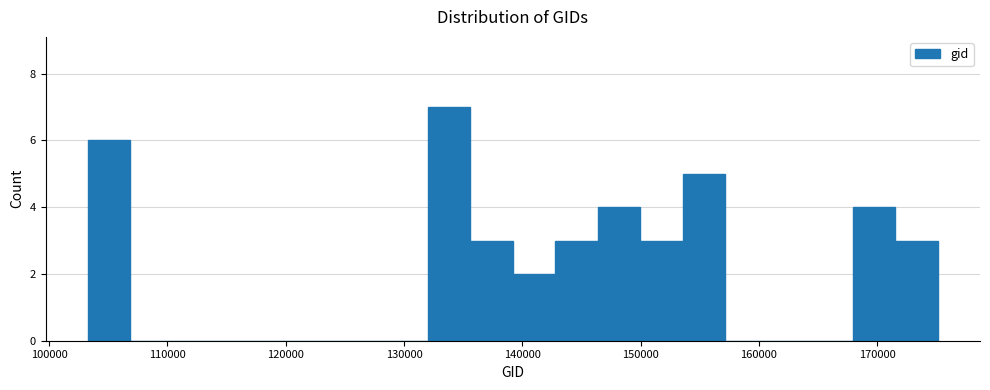

Around what value on the x-axis is the tallest bar? Give the approximate position of its centre, as read against the axis.

134000